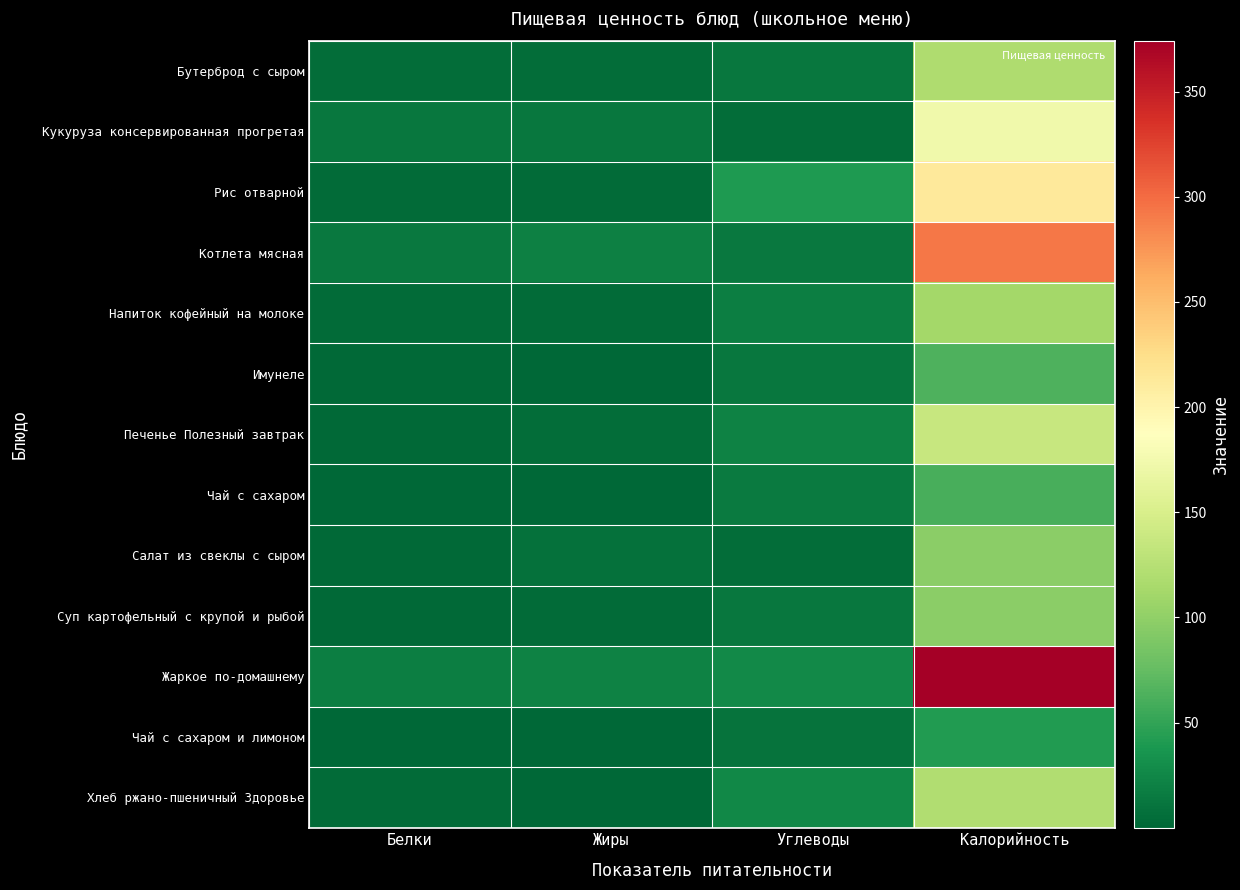

At which category is the sum across all series the highest?

Калорийность